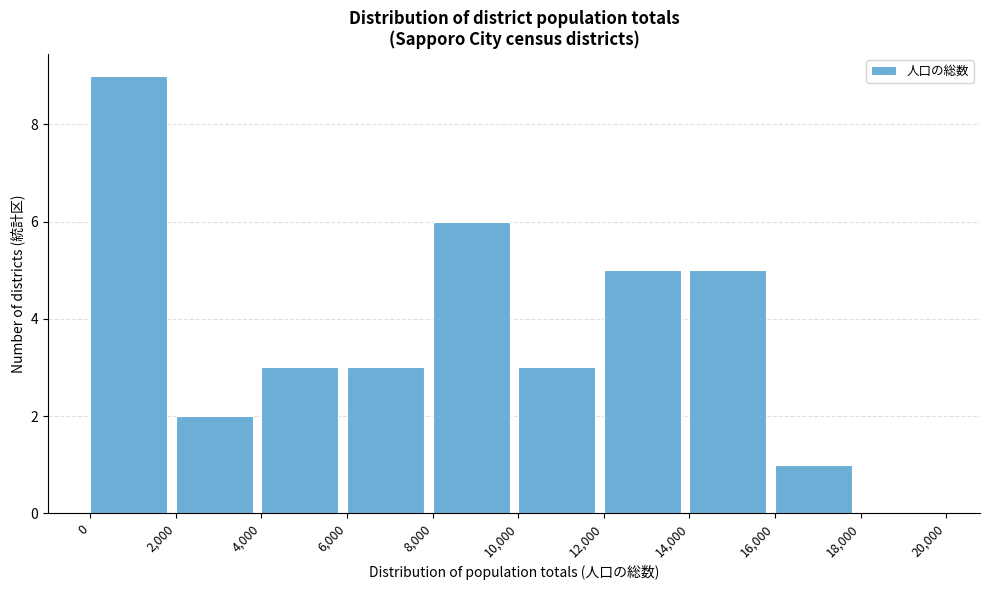

Reading left to right, list every bar in this chart as the range it spans on the x-axis followed by its height. The values are not printed on the chart, so give them approximately, as read against the axis.

0 to 2,000: 9
2,000 to 4,000: 2
4,000 to 6,000: 3
6,000 to 8,000: 3
8,000 to 10,000: 6
10,000 to 12,000: 3
12,000 to 14,000: 5
14,000 to 16,000: 5
16,000 to 18,000: 1
18,000 to 20,000: 0